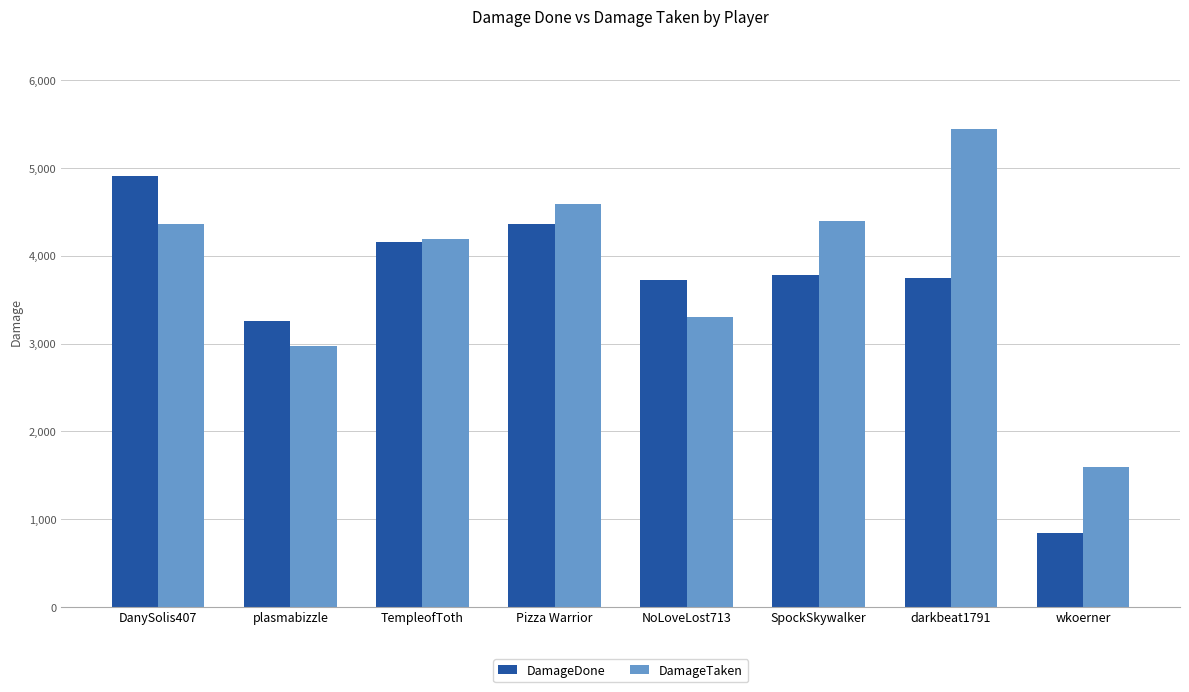

Which series has the largest range (max minus min)?

DamageDone